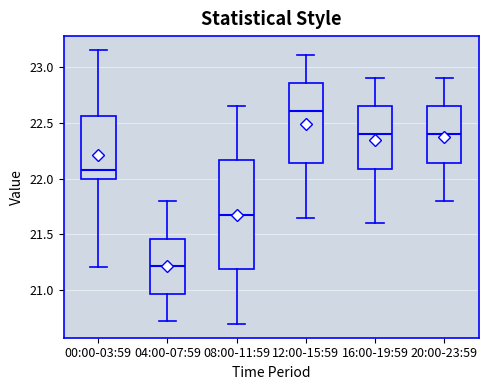

Reading left to right, read every box against the y-axis: the position of its median line, the range the box covers, and the ends of its whiskers. The values are not printed on the chart, so give them approximately, as read against the axis.

00:00-03:59: median 22.10, box 22.00 to 22.55, whiskers 21.20 to 23.15
04:00-07:59: median 21.20, box 20.95 to 21.45, whiskers 20.75 to 21.80
08:00-11:59: median 21.70, box 21.20 to 22.15, whiskers 20.70 to 22.65
12:00-15:59: median 22.60, box 22.15 to 22.85, whiskers 21.65 to 23.10
16:00-19:59: median 22.40, box 22.10 to 22.65, whiskers 21.60 to 22.90
20:00-23:59: median 22.40, box 22.15 to 22.65, whiskers 21.80 to 22.90